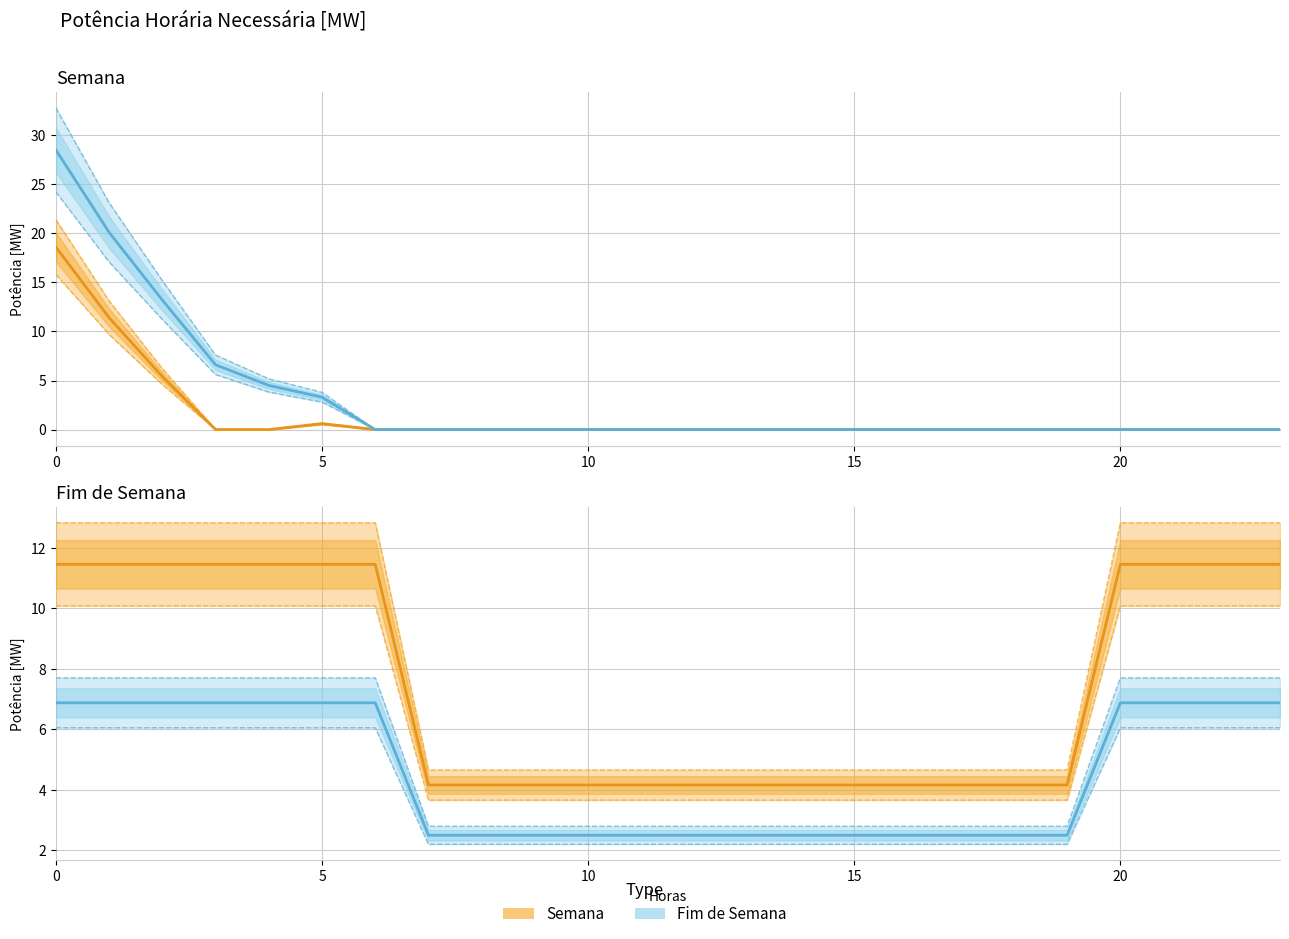

True or false: Semana and Fim de Semana cross at least once.

False